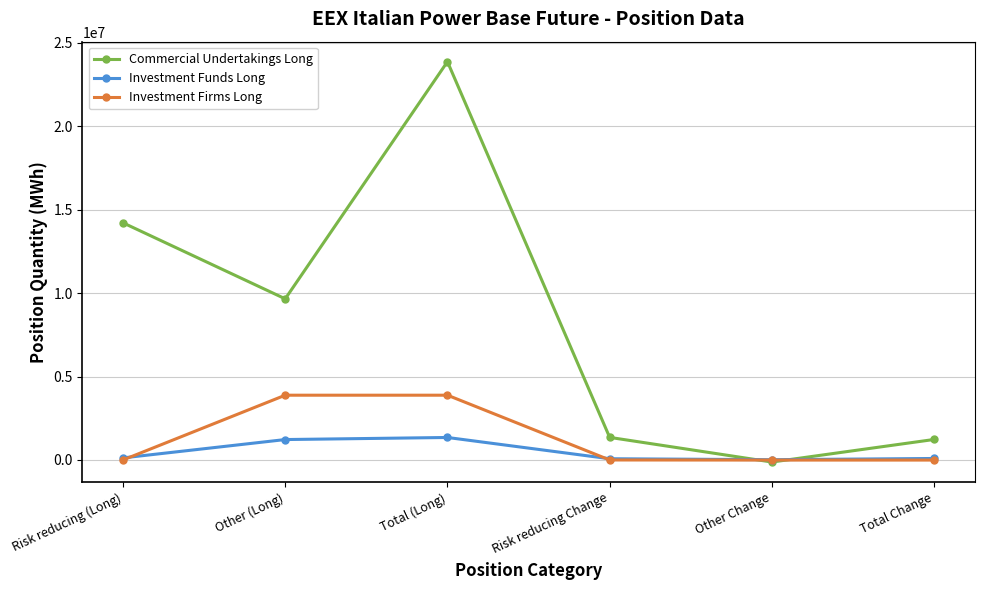

Is it true that Commercial Undertakings Long equals 9655127.0 at Other (Long)?

True